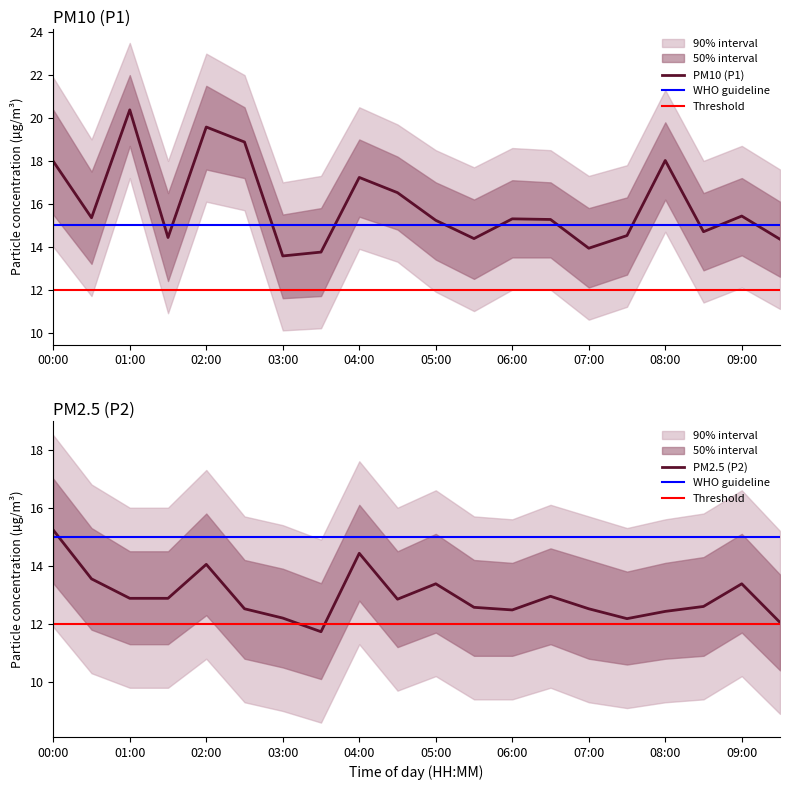

What is the sum of all P1 values?

318.8